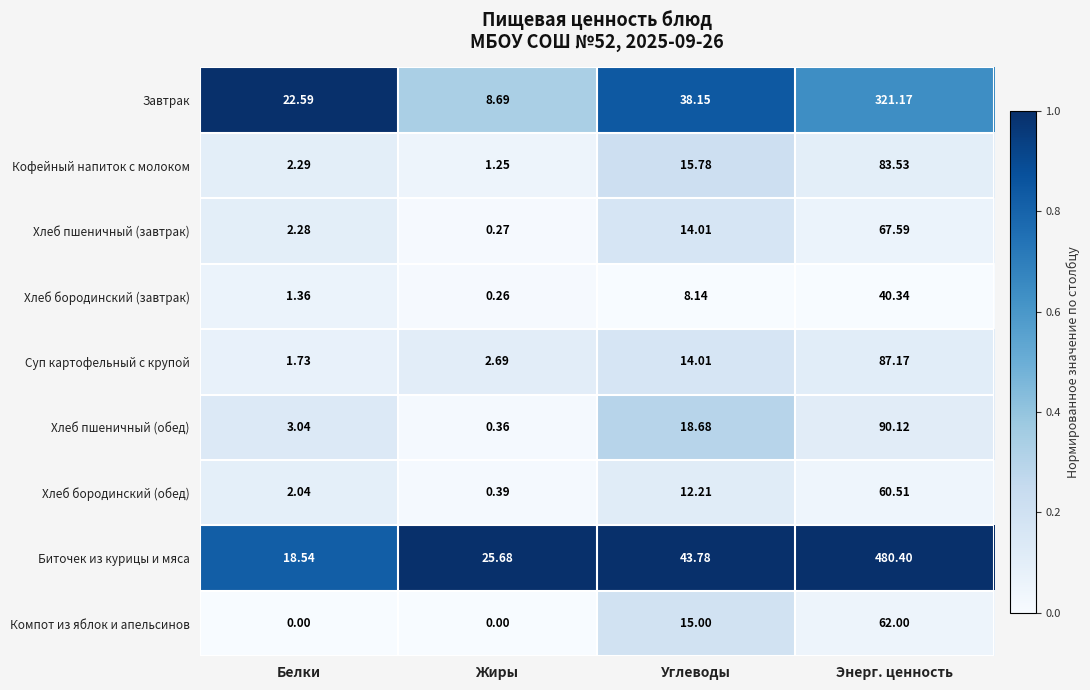

Which series has the widest spread of values?

Биточек из курицы и мяса